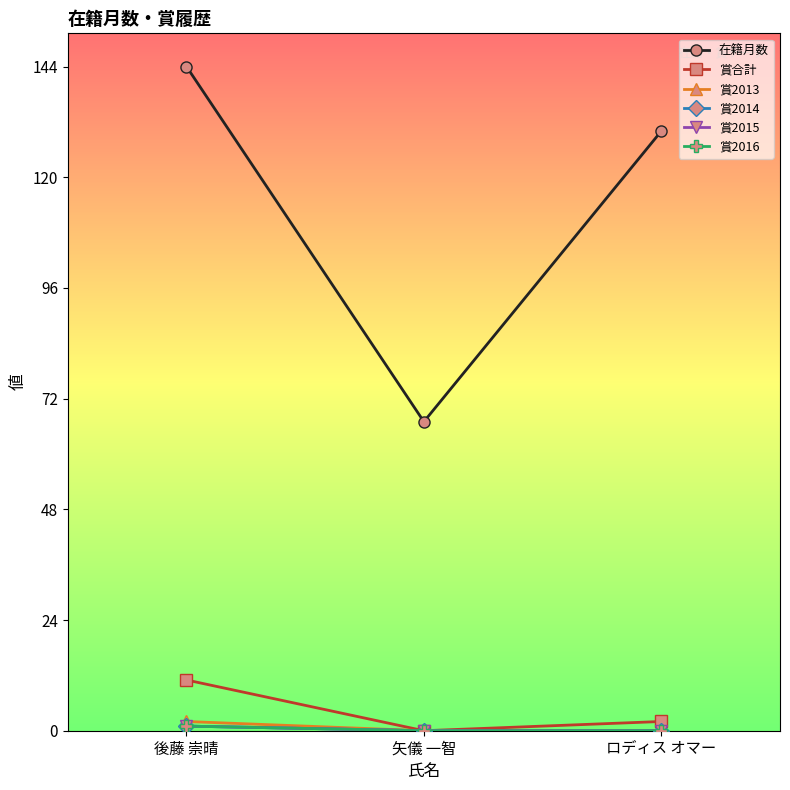

Reading left to right, extract all data points from this chart.

在籍月数: 144	67	130
賞合計: 11	0	2
賞2013: 2	0	0
賞2014: 1	0	0
賞2015: 1	0	0
賞2016: 1	0	0